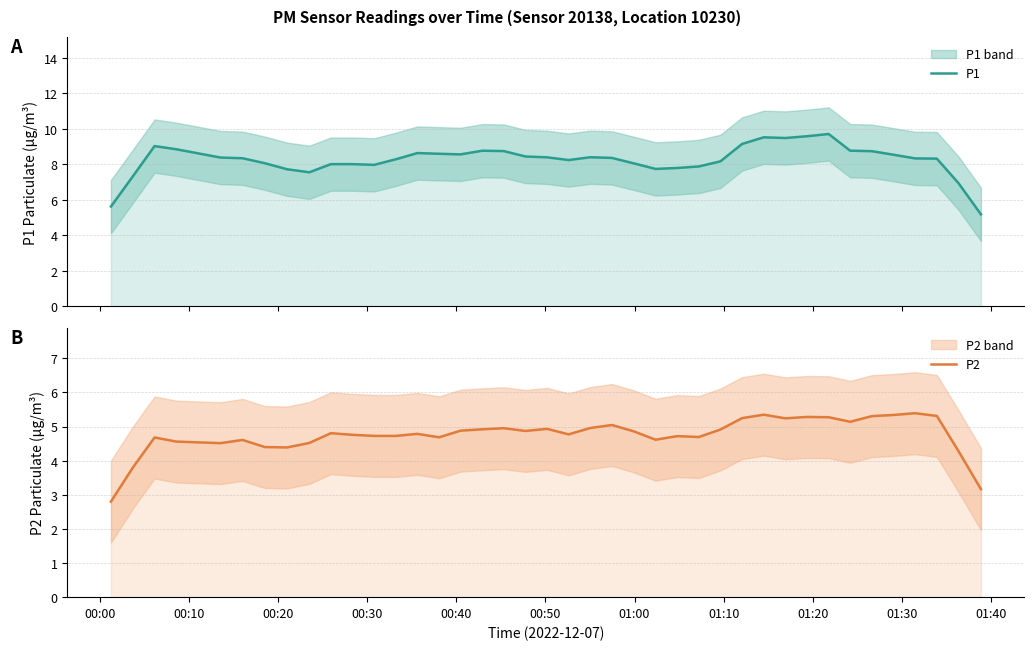

Which series has the largest range (max minus min)?

P1